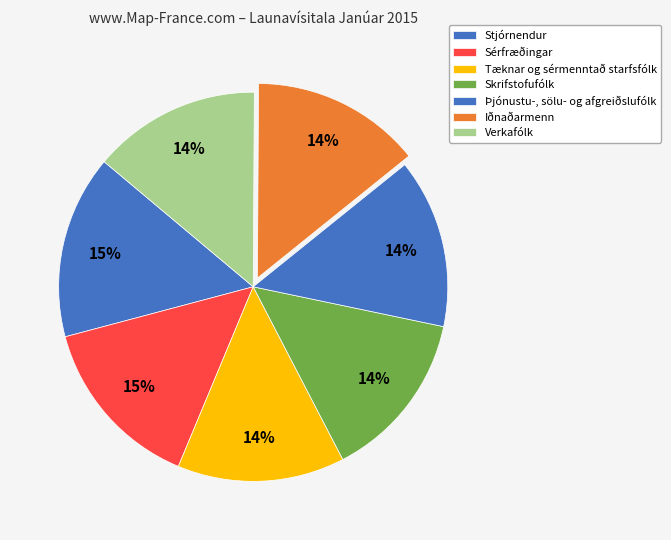

What is the ratio of the value at Tæknar og sérmenntað starfsfólk to the value at Sérfræðingar?

1.0